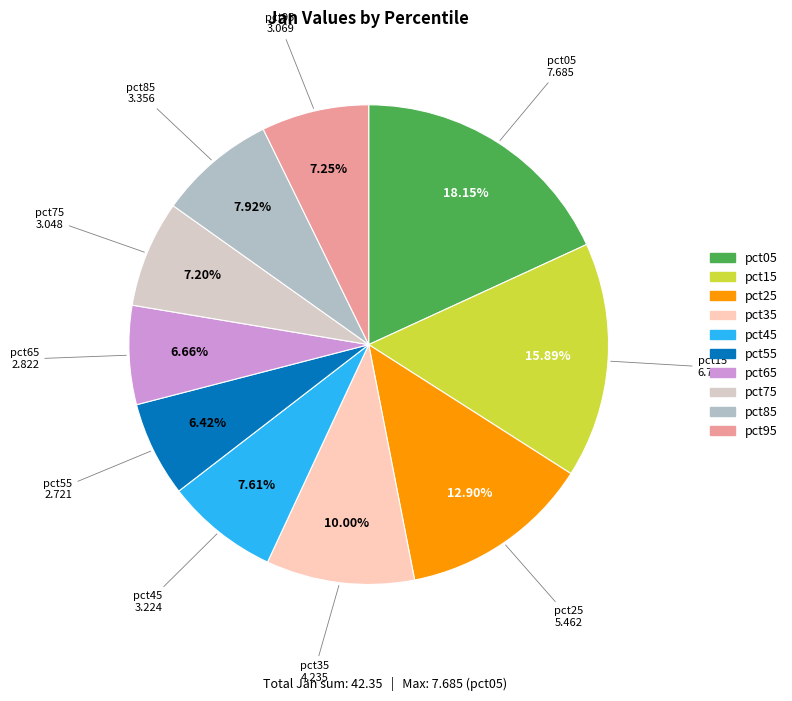

What is the ratio of the value at pct75 to the value at pct65?

1.1